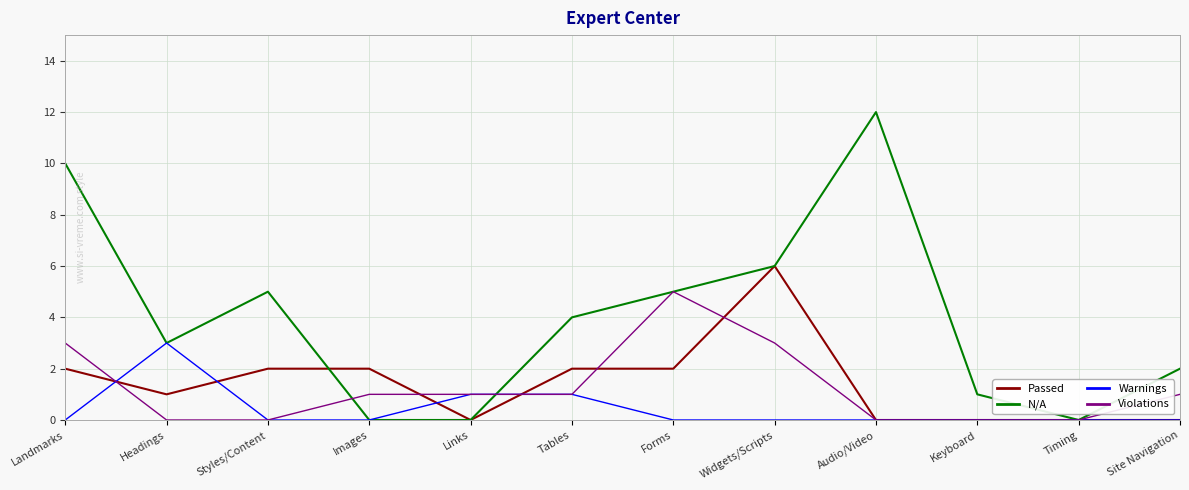

What is the total value across all series at Landmarks?

15